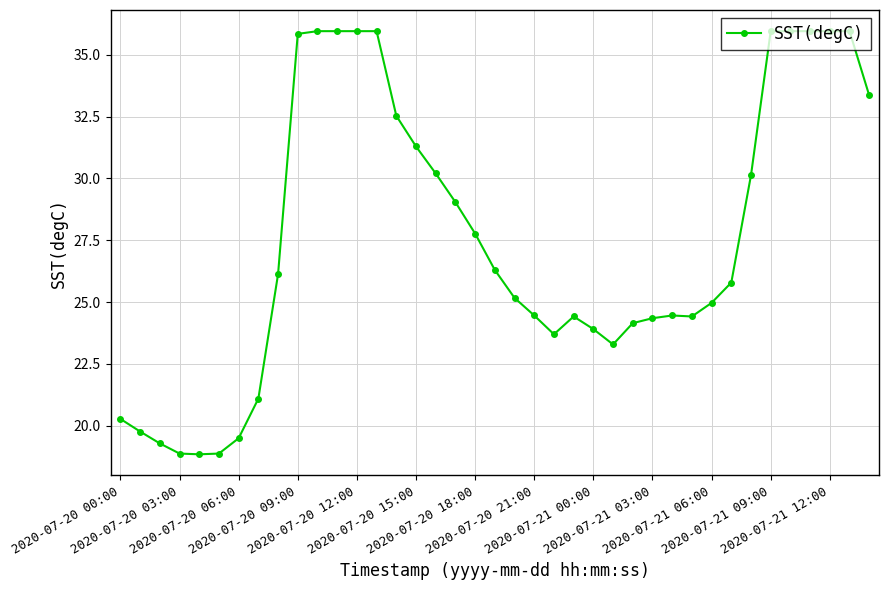

What is the value of the 25th point from the left?

23.9